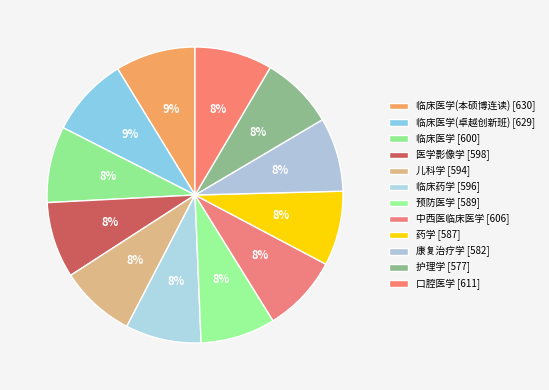

Which category has the smallest portion of the pie?

护理学